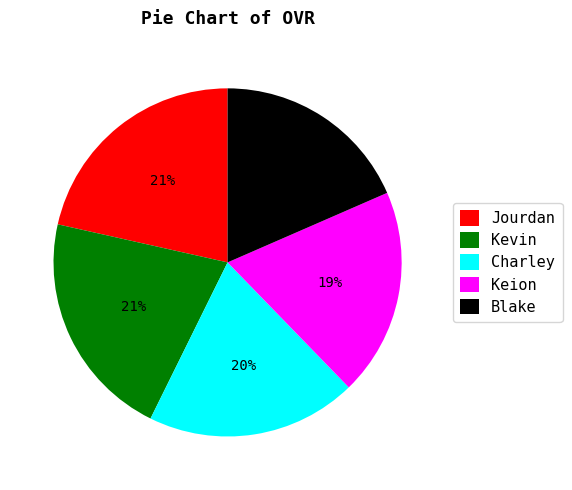

Does Blake represent more than half of the total?

No